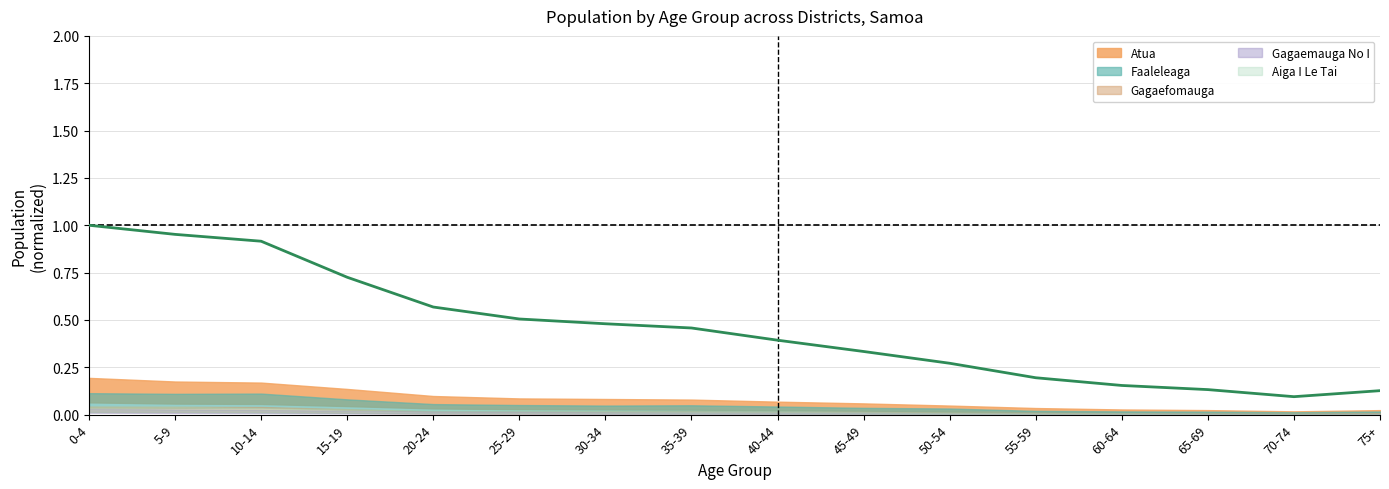

What is the difference between the values at 10-14 and 45-49?

0.6